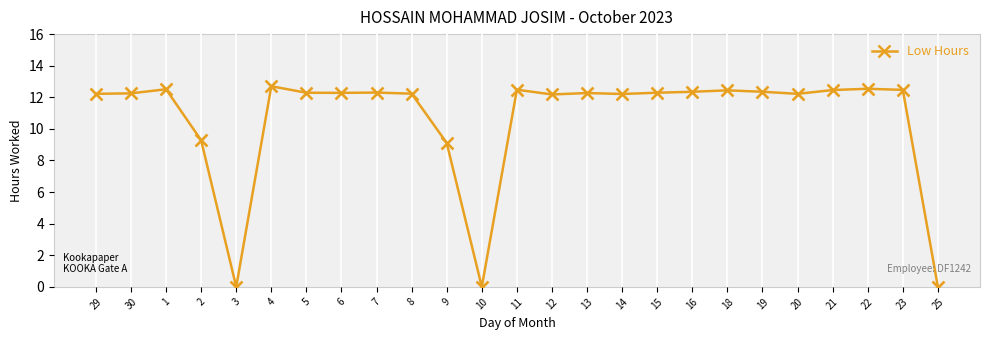

What is the change in value from 13 to 19?

+0.1